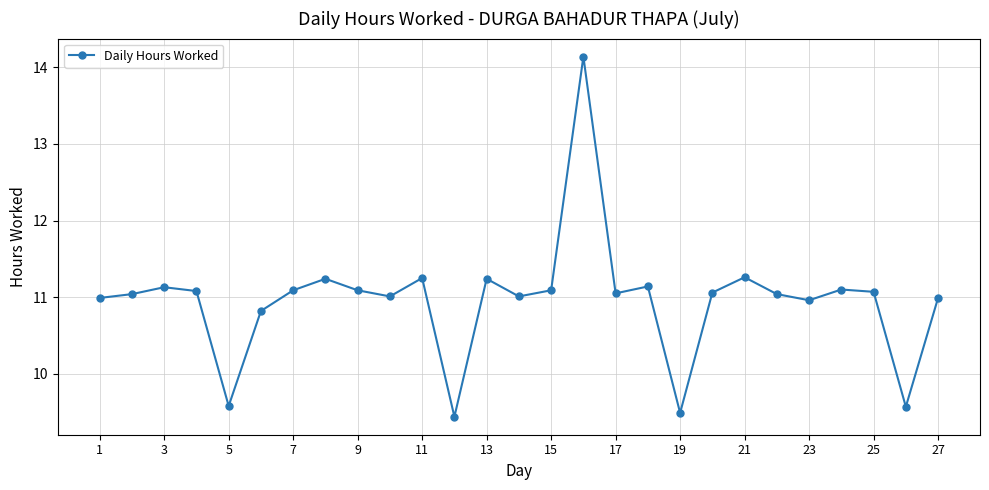

What is the difference between the maximum and minimum values?

4.7